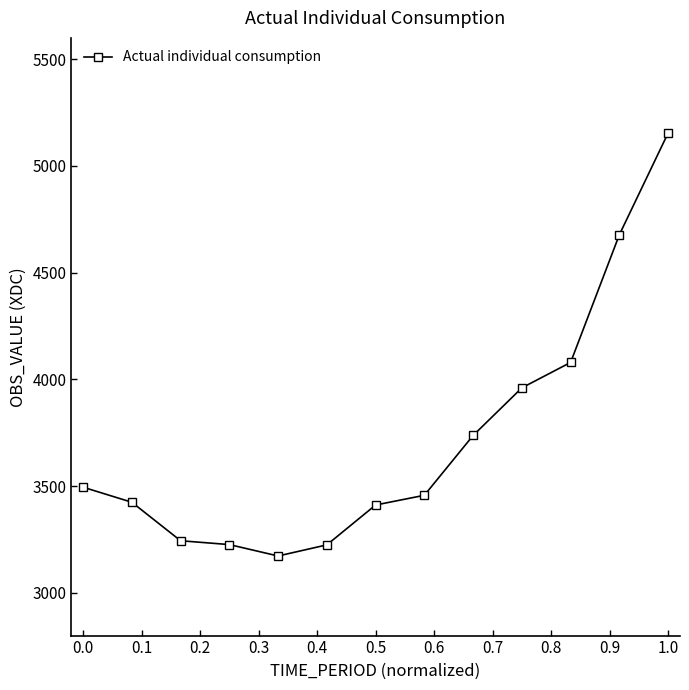

What is the smallest value displayed?

3172.9